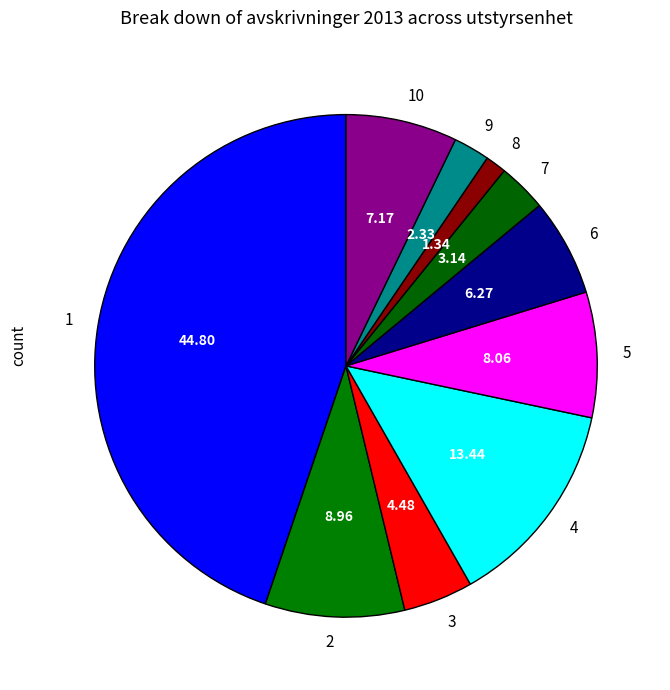

Is it true that 4 is 24% of the pie?

False